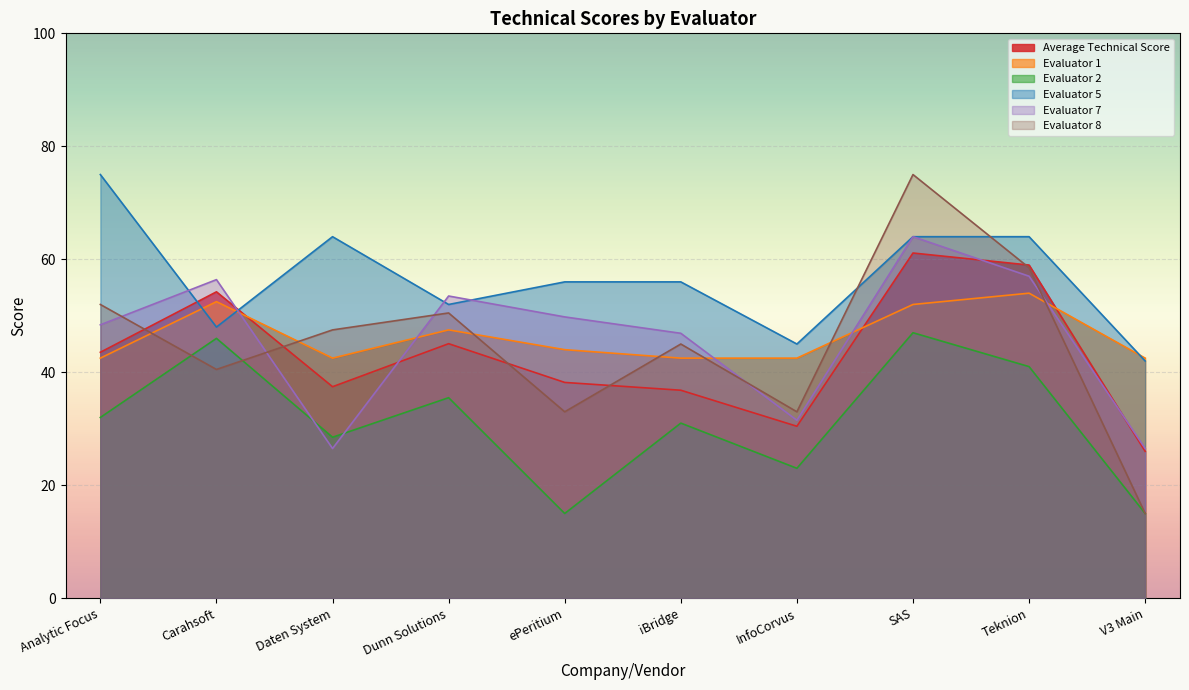

At which category does the chart reach its peak across all series?

Analytic Focus